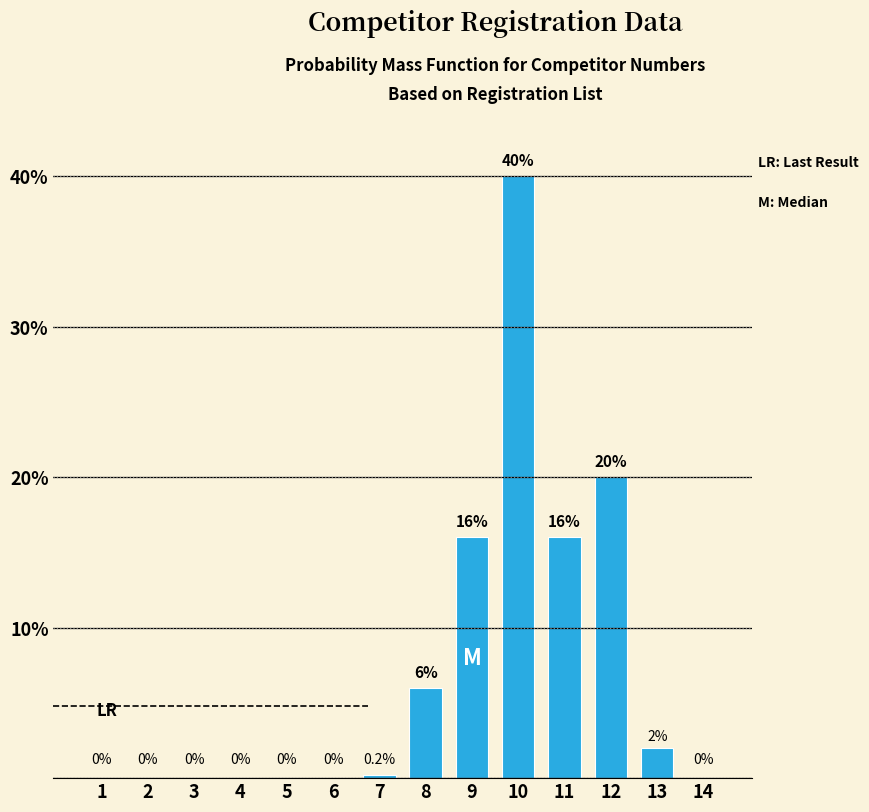

Reading left to right, extract all data points from this chart.

1=0.0	2=0.0	3=0.0	4=0.0	5=0.0	6=0.0	7=0.2	8=6.0	9=16.0	10=40.0	11=16.0	12=20.0	13=2.0	14=0.0